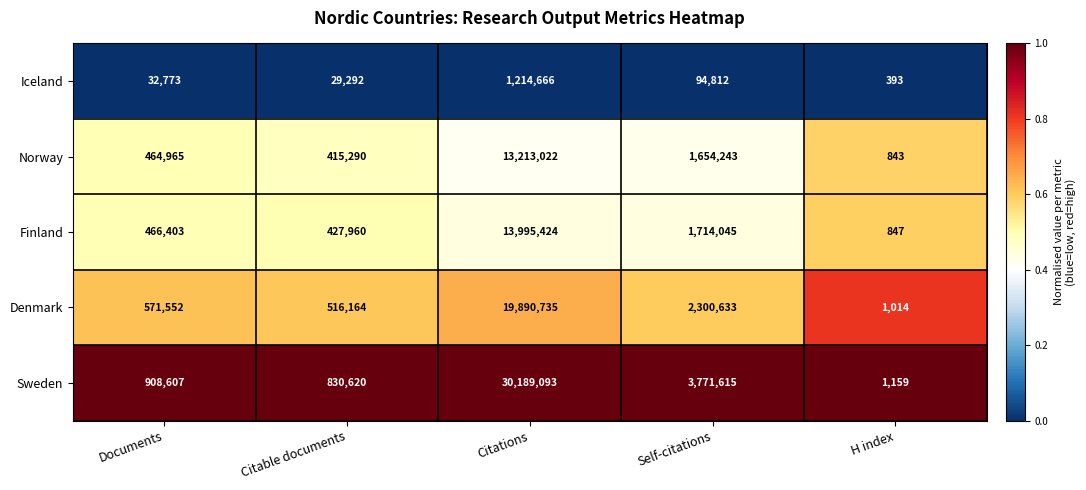

Reading left to right, extract all data points from this chart.

Iceland: Documents=32773	Citable documents=29292	Citations=1214666	Self-citations=94812	H index=393
Norway: Documents=464965	Citable documents=415290	Citations=13213022	Self-citations=1654243	H index=843
Finland: Documents=466403	Citable documents=427960	Citations=13995424	Self-citations=1714045	H index=847
Denmark: Documents=571552	Citable documents=516164	Citations=19890735	Self-citations=2300633	H index=1014
Sweden: Documents=908607	Citable documents=830620	Citations=30189093	Self-citations=3771615	H index=1159